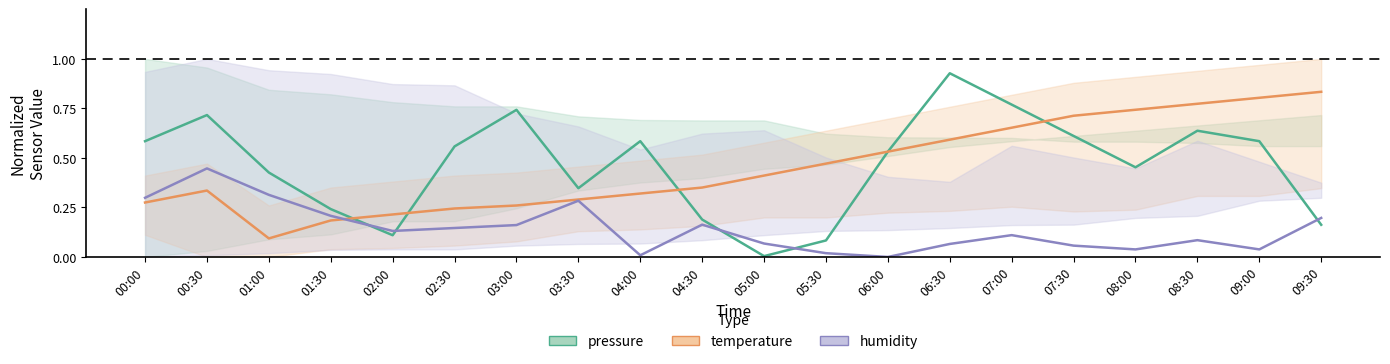

Count the temperature (normalized) values in the range 0 to 1.

20